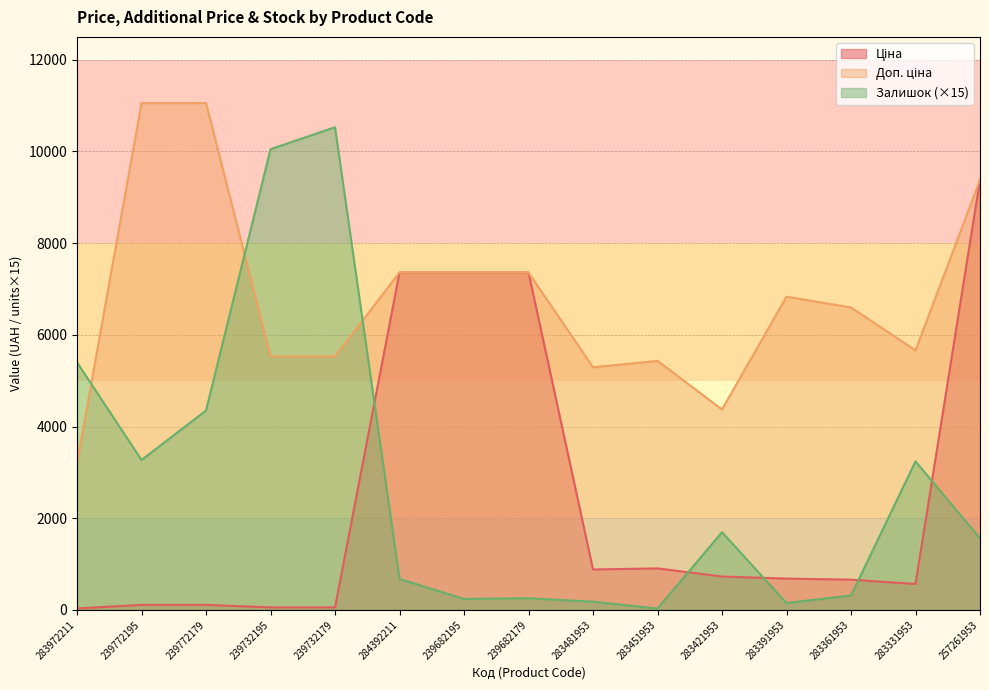

What position from the left is 239772179?

3